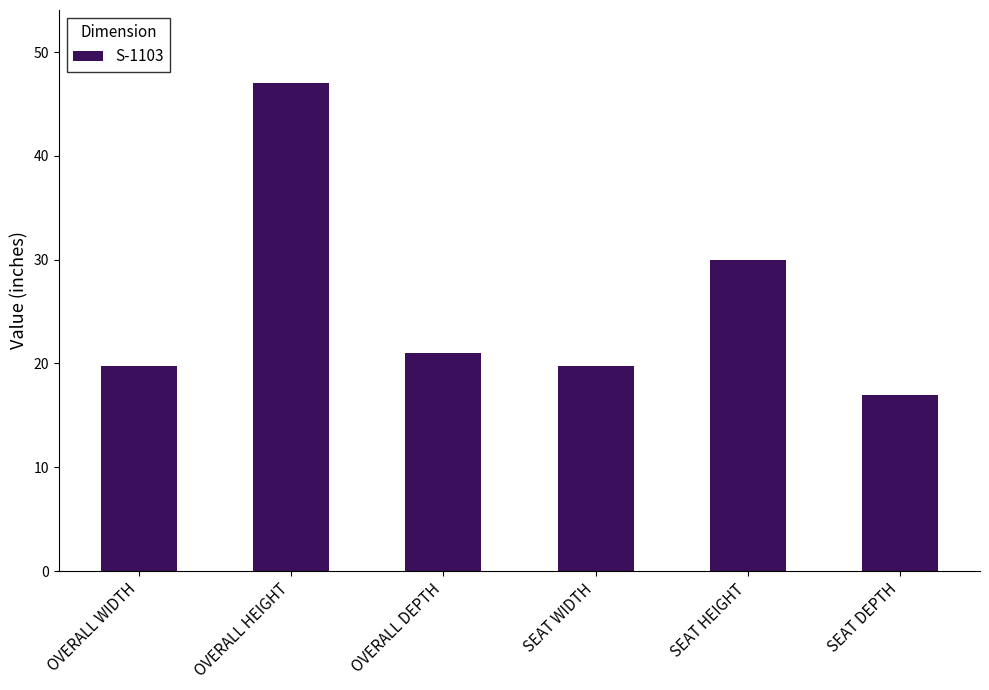

What is the average value?

25.8